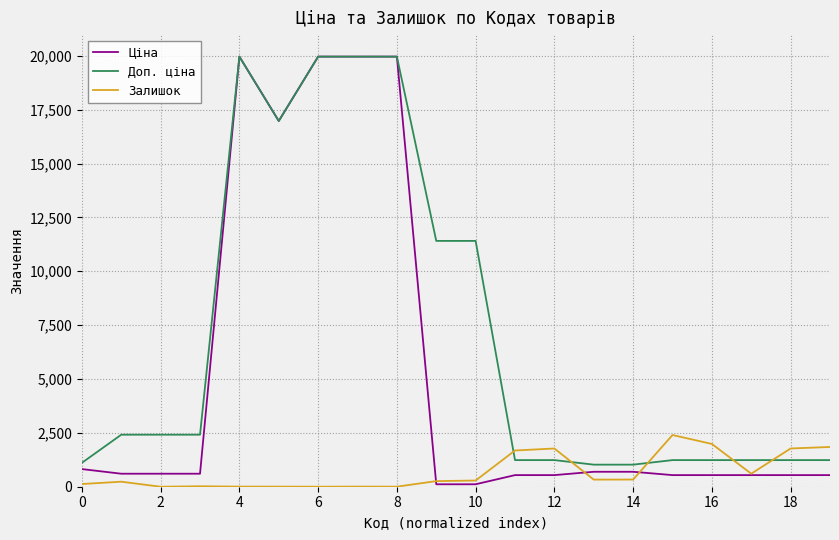

Does the chart have visible grid lines?

Yes